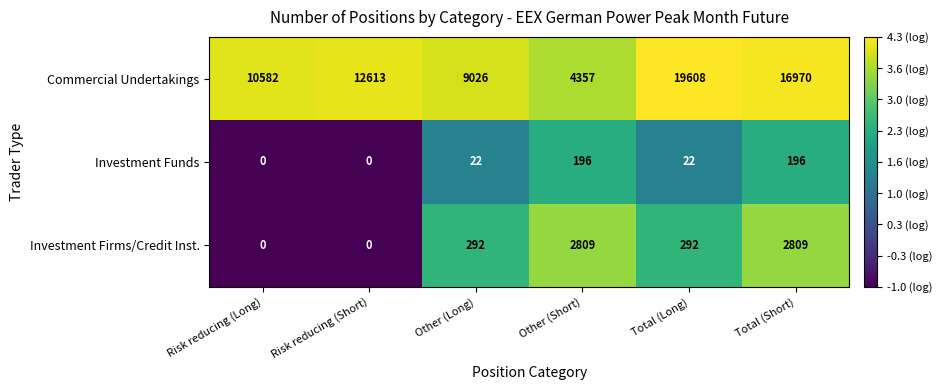

Count the Investment Firms/Credit Inst. values in the range 0 to 2809.

6